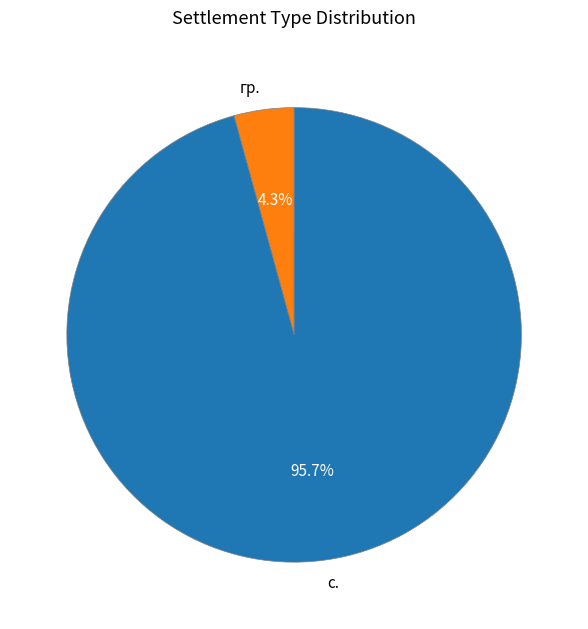

What is the largest slice in the pie chart?

с.